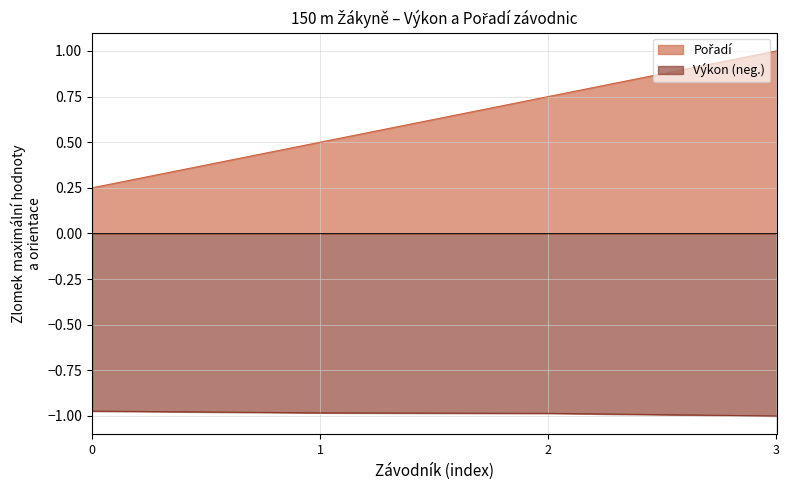

True or false: Výkon (neg.) has a value of -1.8 at 3.

False